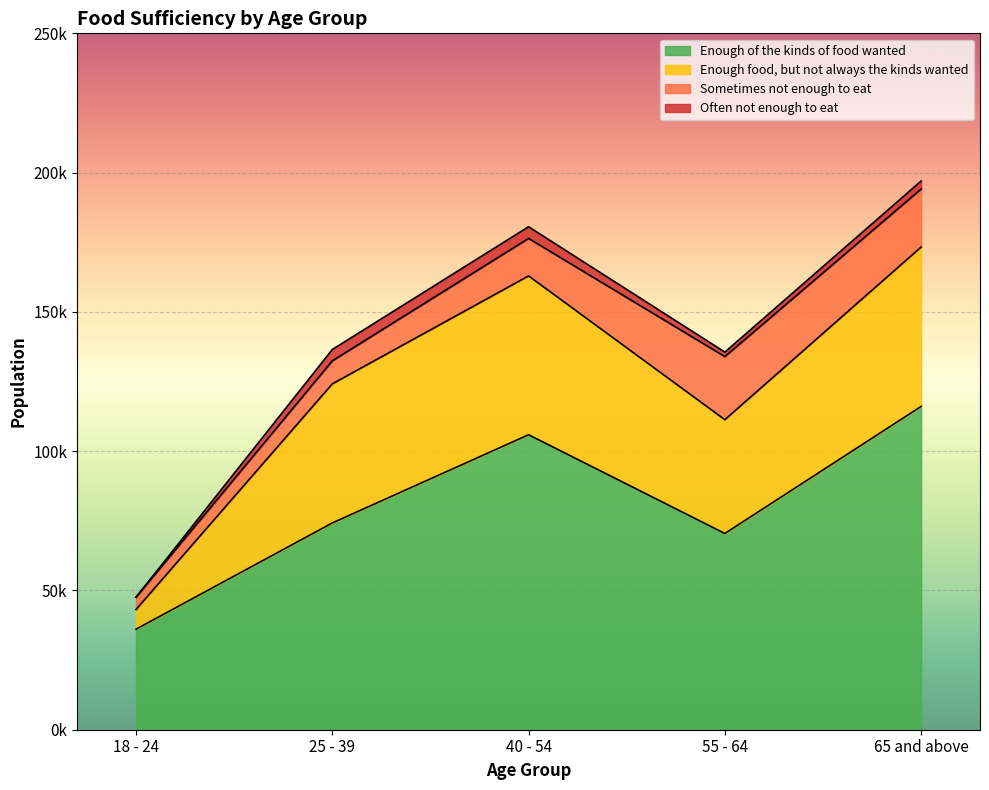

What is the sum of all Sometimes not enough to eat values?

69592